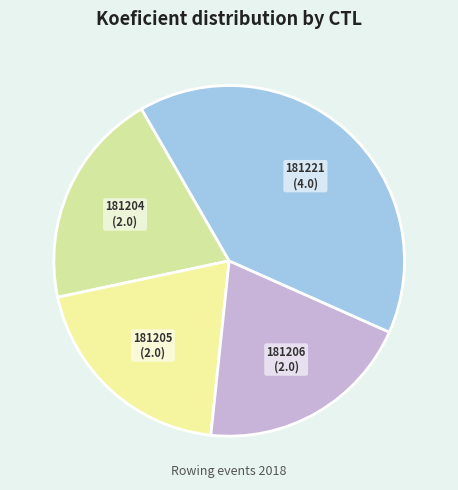

Is it true that 181206 is 10% of the pie?

False